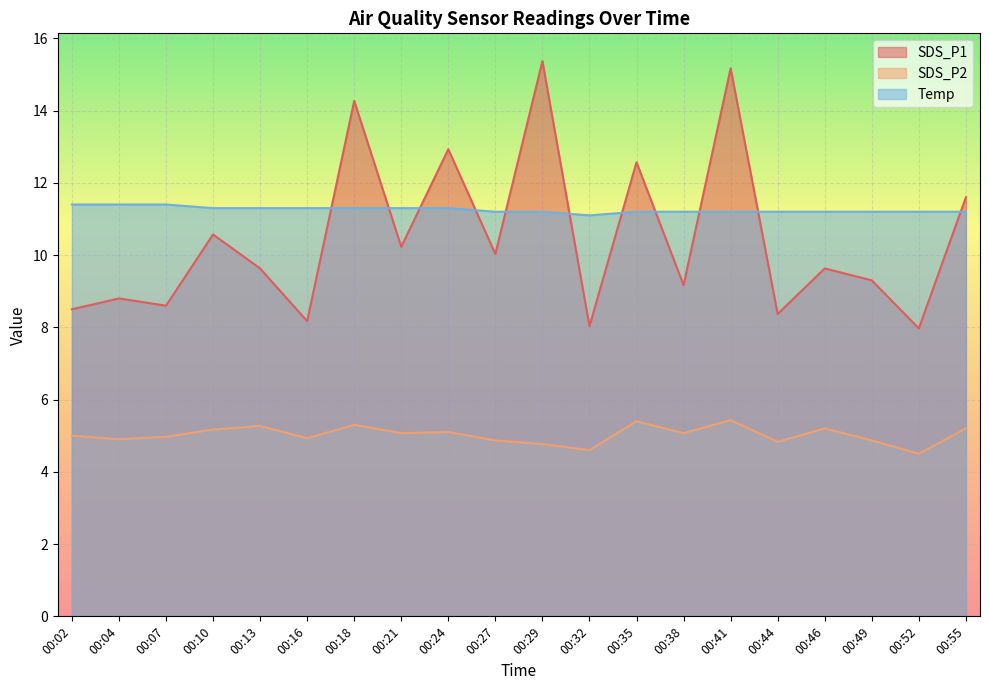

Reading left to right, extract all data points from this chart.

SDS_P1: 00:02=8.5	00:04=8.8	00:07=8.6	00:10=10.6	00:13=9.6	00:16=8.2	00:18=14.3	00:21=10.2	00:24=12.9	00:27=10.0	00:29=15.4	00:32=8.0	00:35=12.6	00:38=9.2	00:41=15.2	00:44=8.4	00:46=9.6	00:49=9.3	00:52=8.0	00:55=11.6
SDS_P2: 00:02=5.0	00:04=4.9	00:07=5.0	00:10=5.2	00:13=5.3	00:16=4.9	00:18=5.3	00:21=5.1	00:24=5.1	00:27=4.9	00:29=4.8	00:32=4.6	00:35=5.4	00:38=5.1	00:41=5.4	00:44=4.8	00:46=5.2	00:49=4.9	00:52=4.5	00:55=5.2
Temp: 00:02=11.4	00:04=11.4	00:07=11.4	00:10=11.3	00:13=11.3	00:16=11.3	00:18=11.3	00:21=11.3	00:24=11.3	00:27=11.2	00:29=11.2	00:32=11.1	00:35=11.2	00:38=11.2	00:41=11.2	00:44=11.2	00:46=11.2	00:49=11.2	00:52=11.2	00:55=11.2